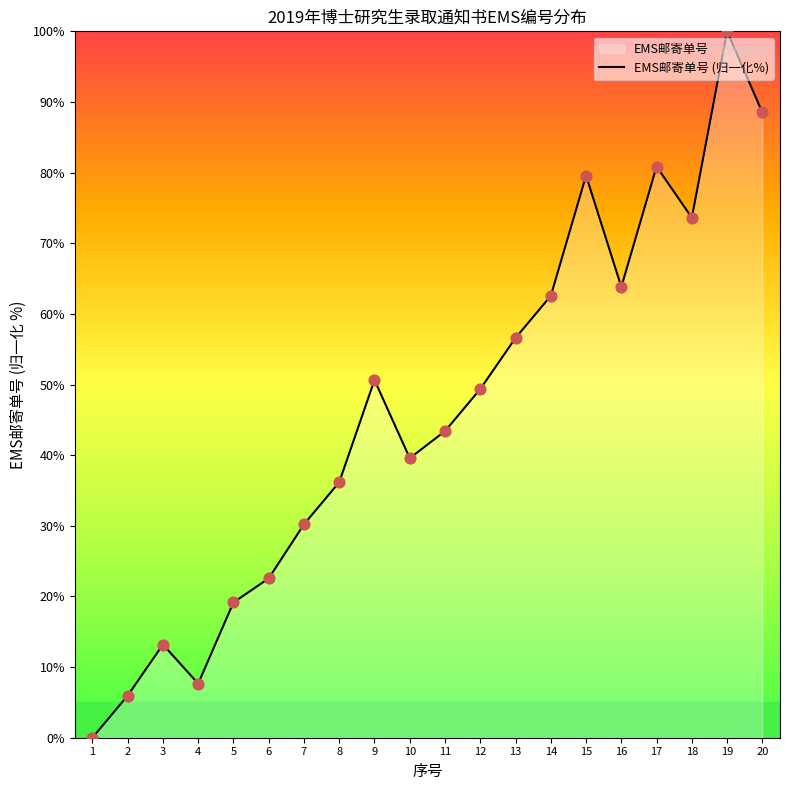

Approximately how many times larger is the value at 5 compared to 7?

0.6